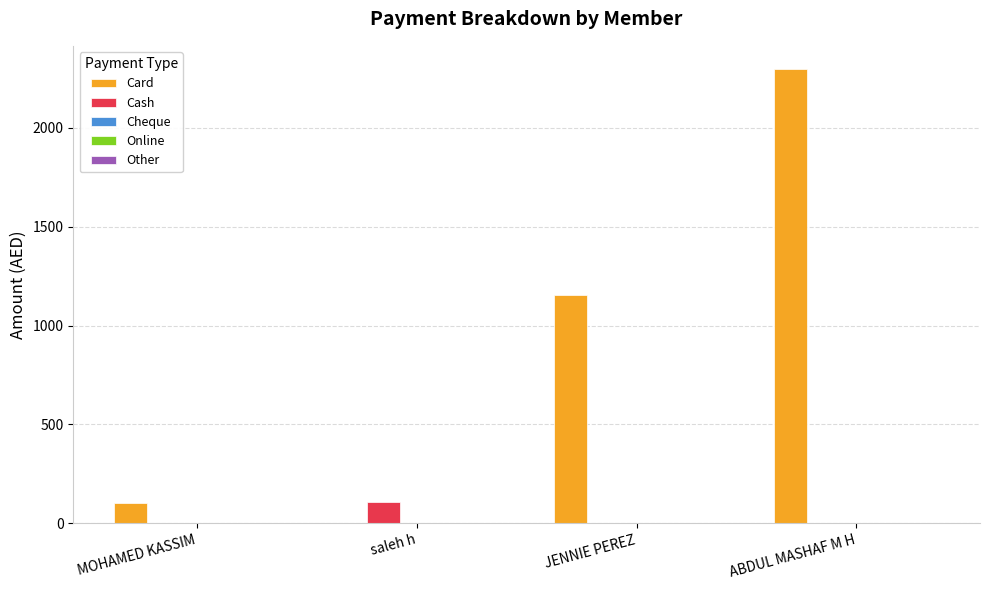

Is it true that Card equals 1339 at ABDUL MASHAF M H?

False